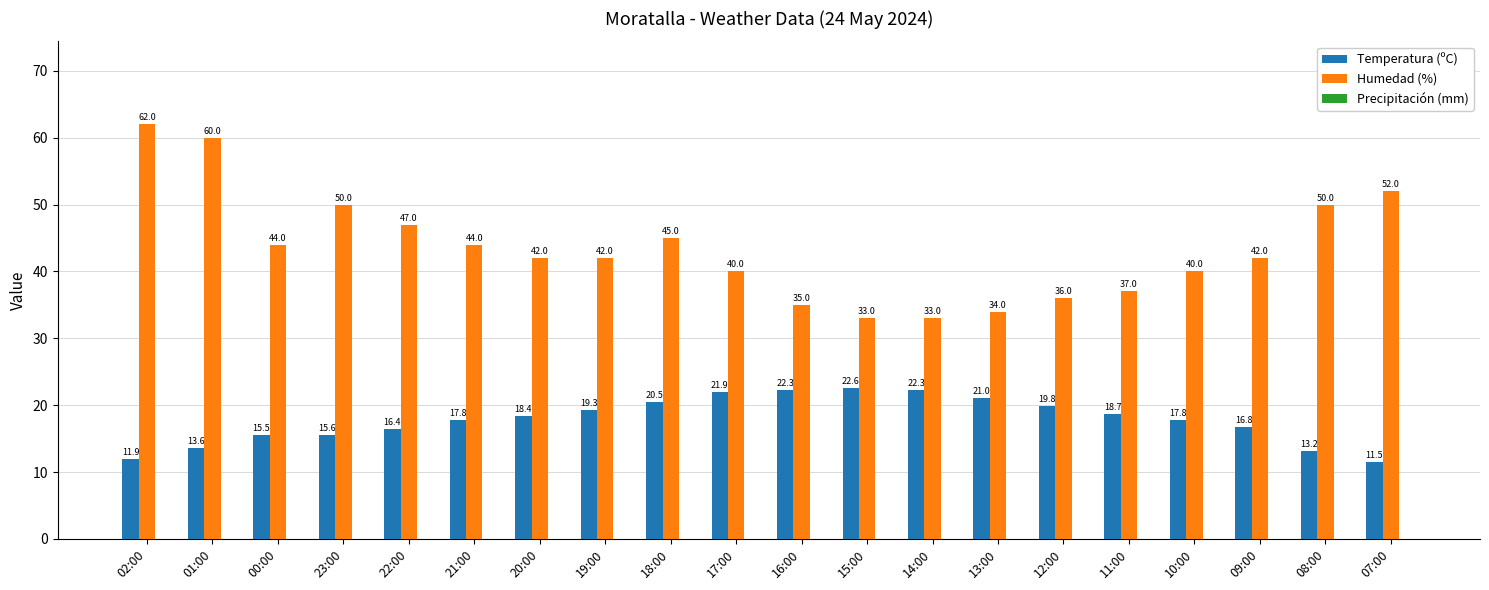

Rank the series at 10:00 from highest to lowest value.

Humedad (%), Temperatura (ºC)